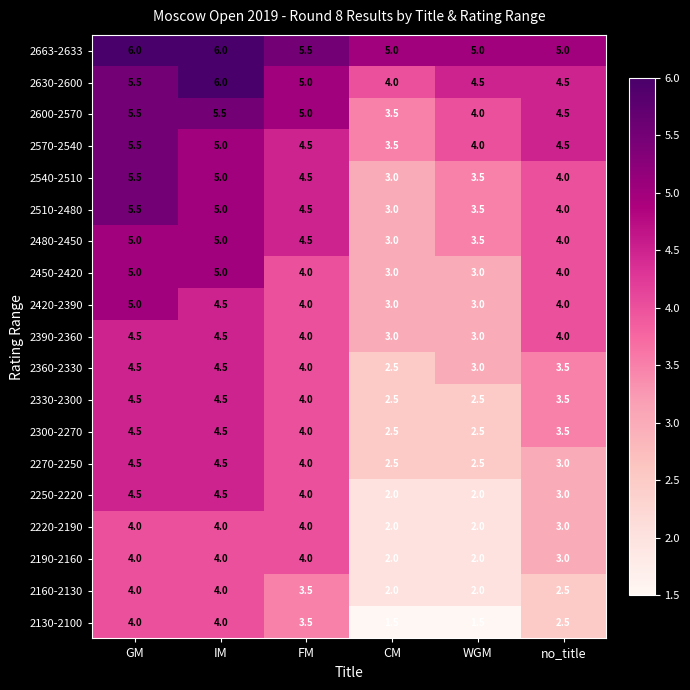

What is the spread (max minus min) of values at GM?

2.0